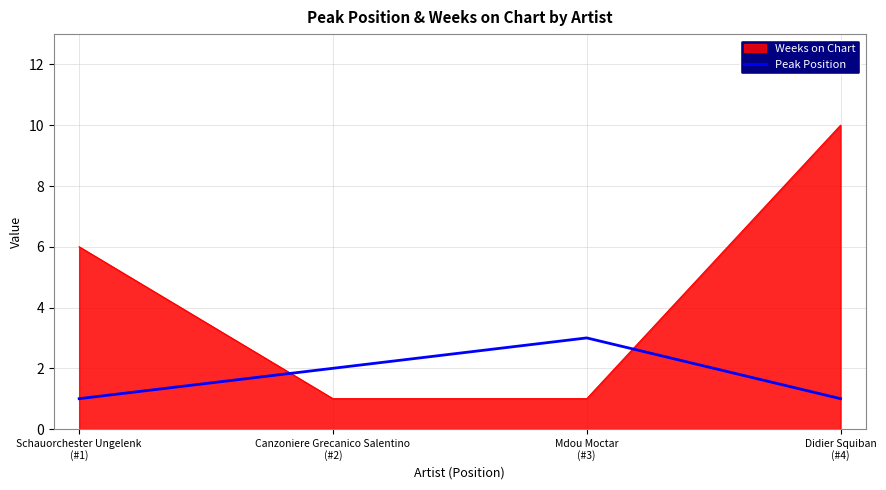

Rank the series by their average value, from highest to lowest.

Weeks on Chart, Peak Position